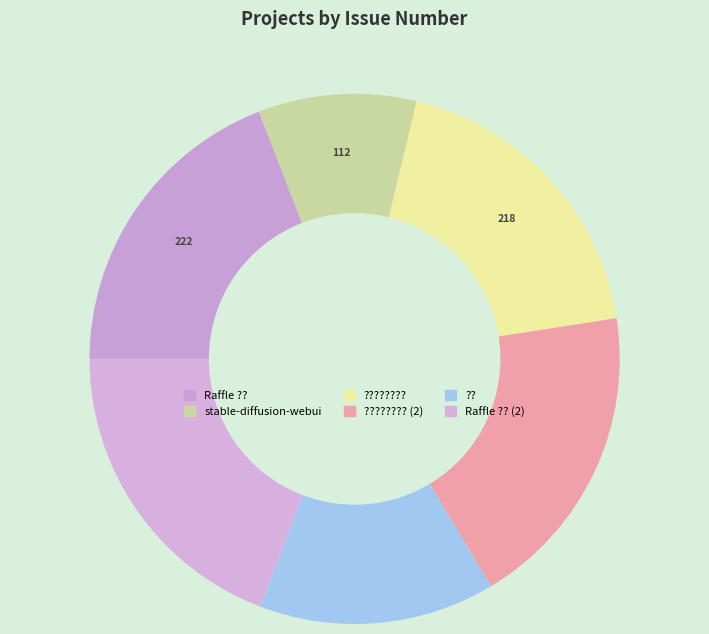

Which category has the smallest portion of the pie?

stable-diffusion-webui